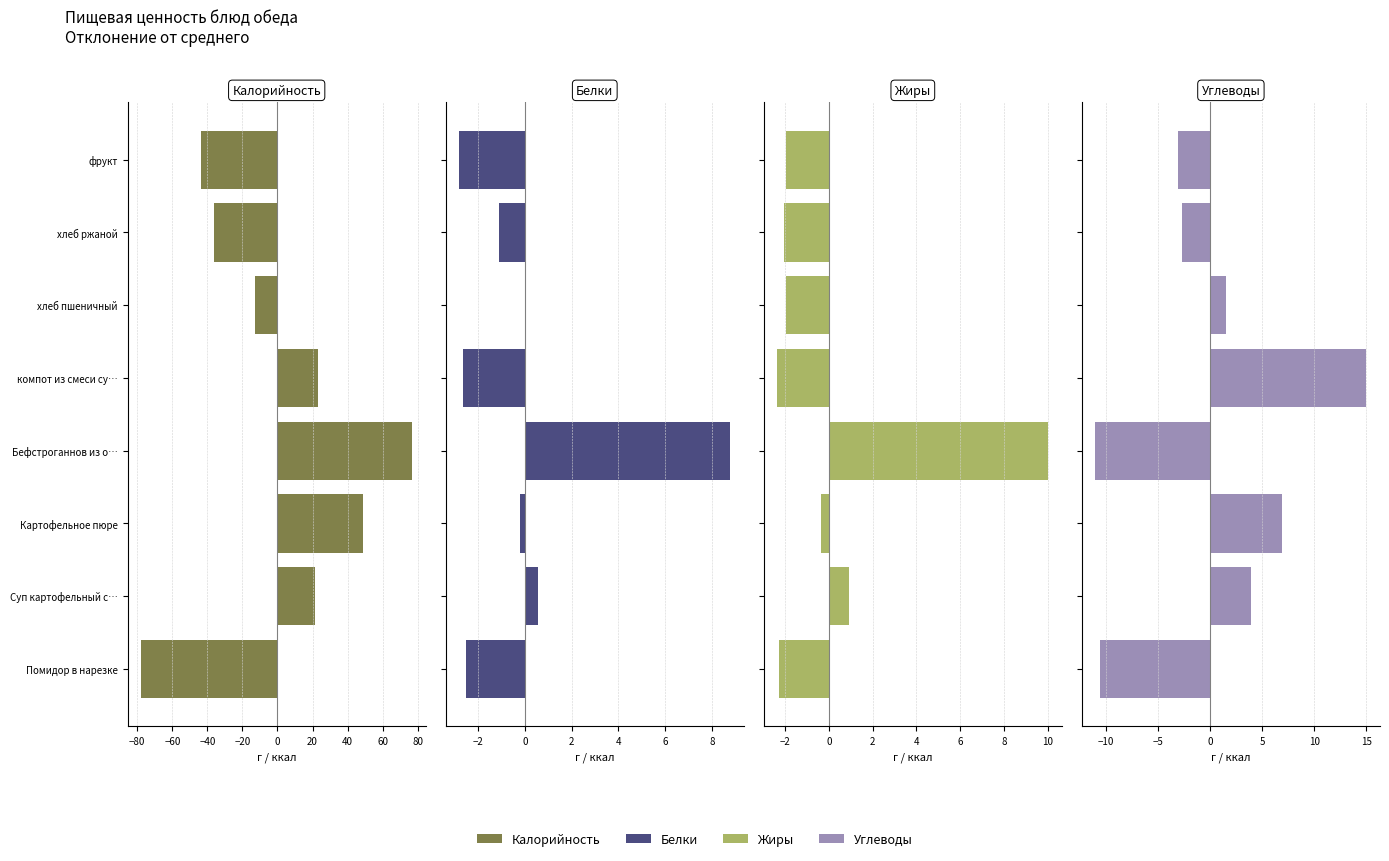

What is the total value across all series at хлеб ржаной?

-42.2